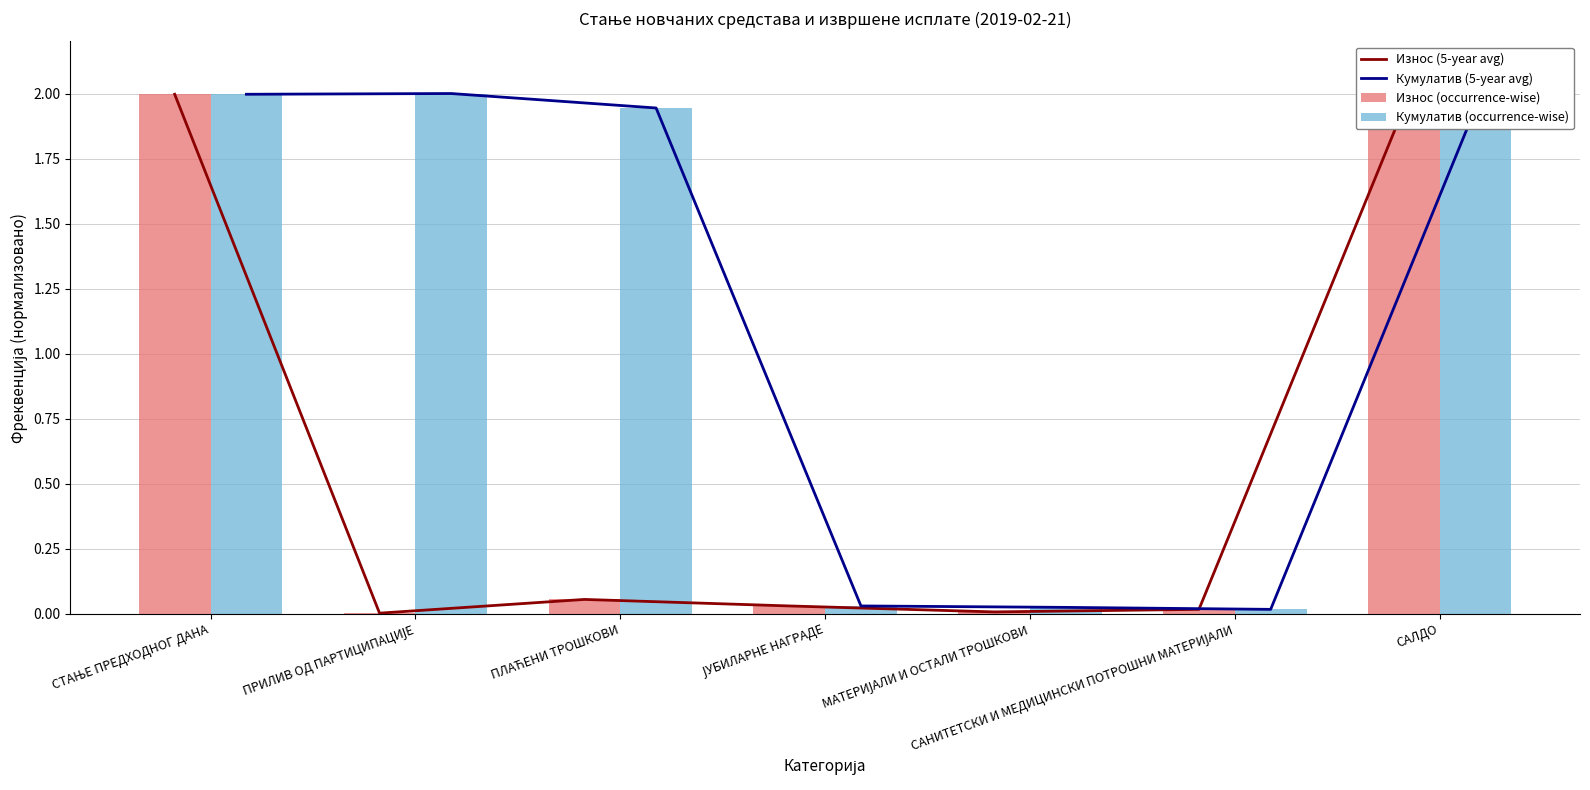

What position from the left is МАТЕРИЈАЛИ И ОСТАЛИ ТРОШКОВИ?

5